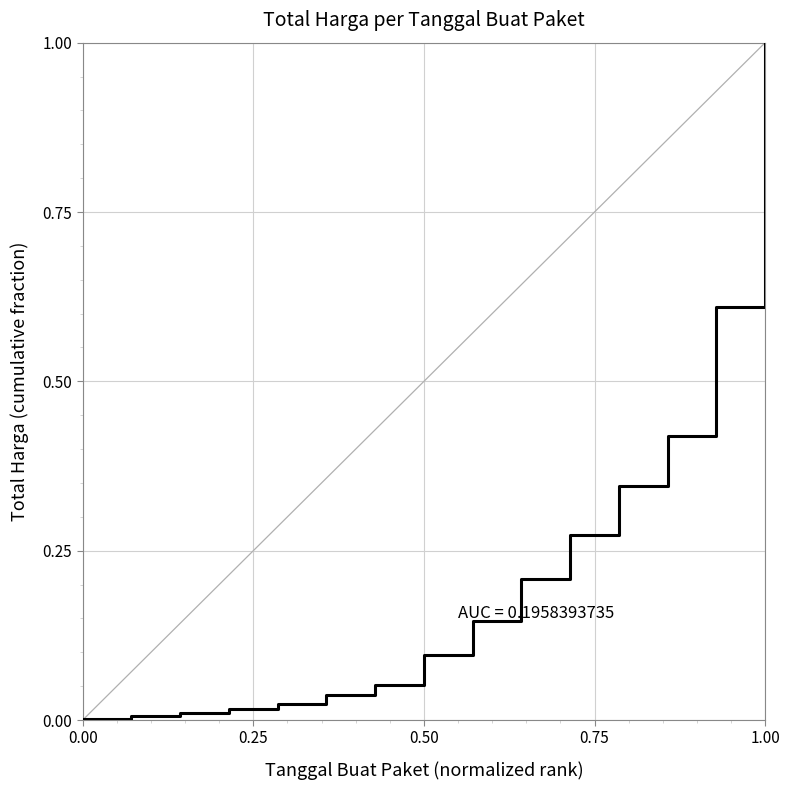

What is the average value?

0.2